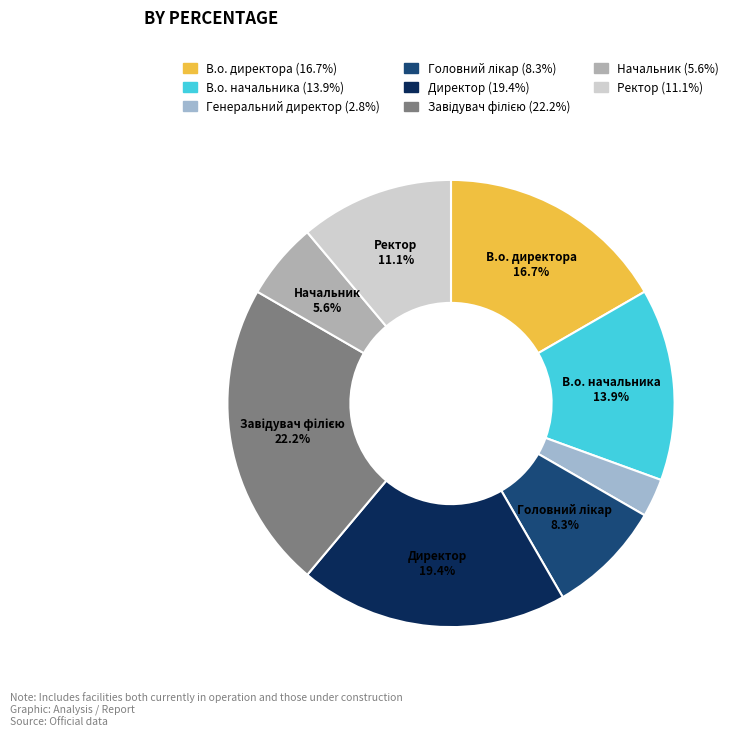

Combined, what portion of the pie is В.о. директора and В.о. начальника?

30.6%